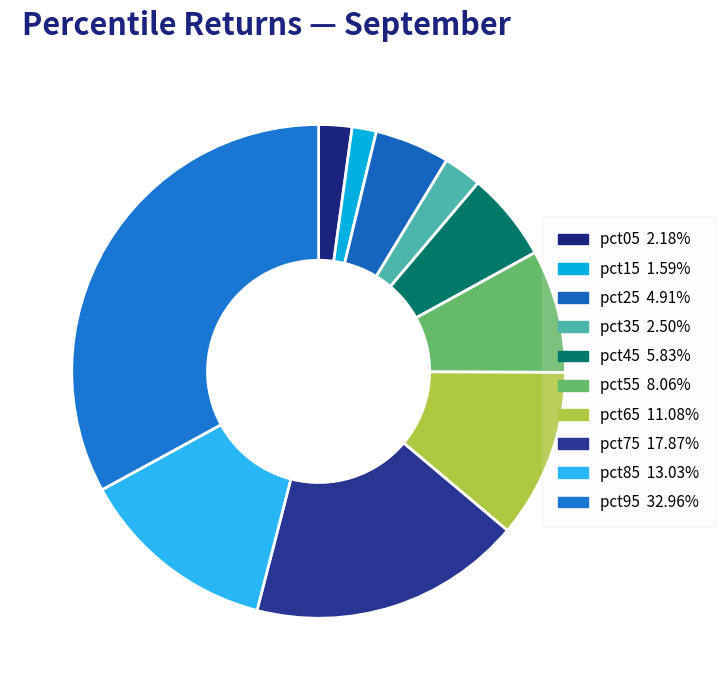

Is pct45 the majority of the pie?

No